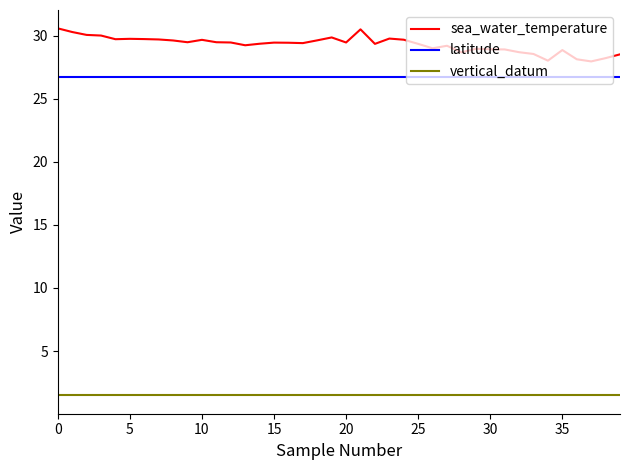

What is the smallest value displayed?

1.5